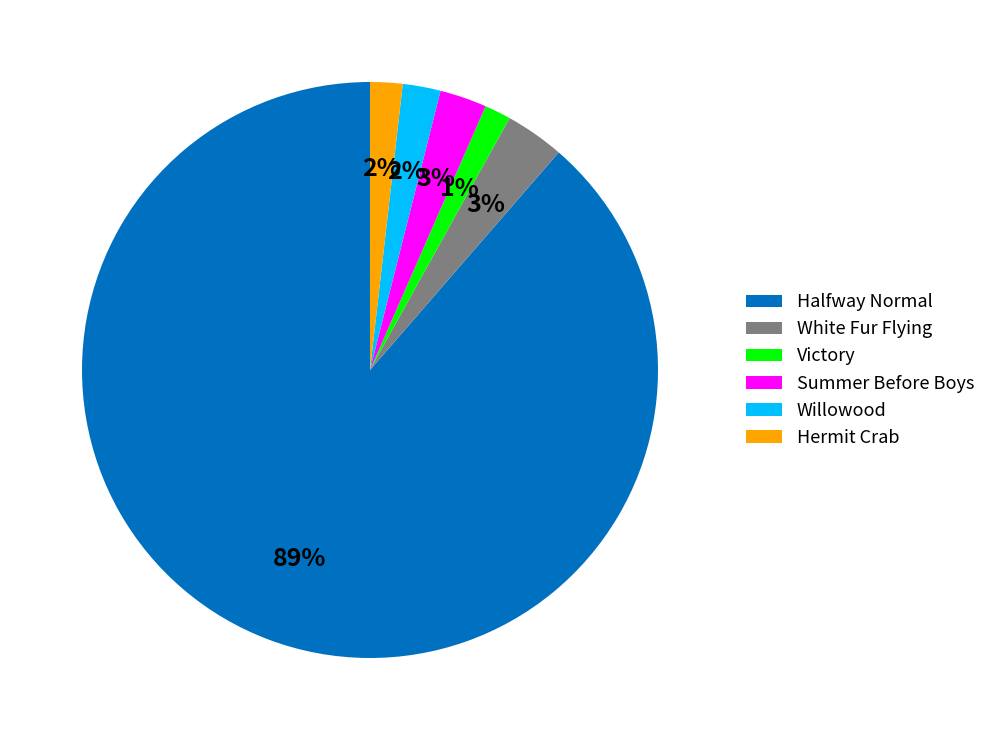

Is the sum of Halfway Normal and Willowood greater than half?

Yes